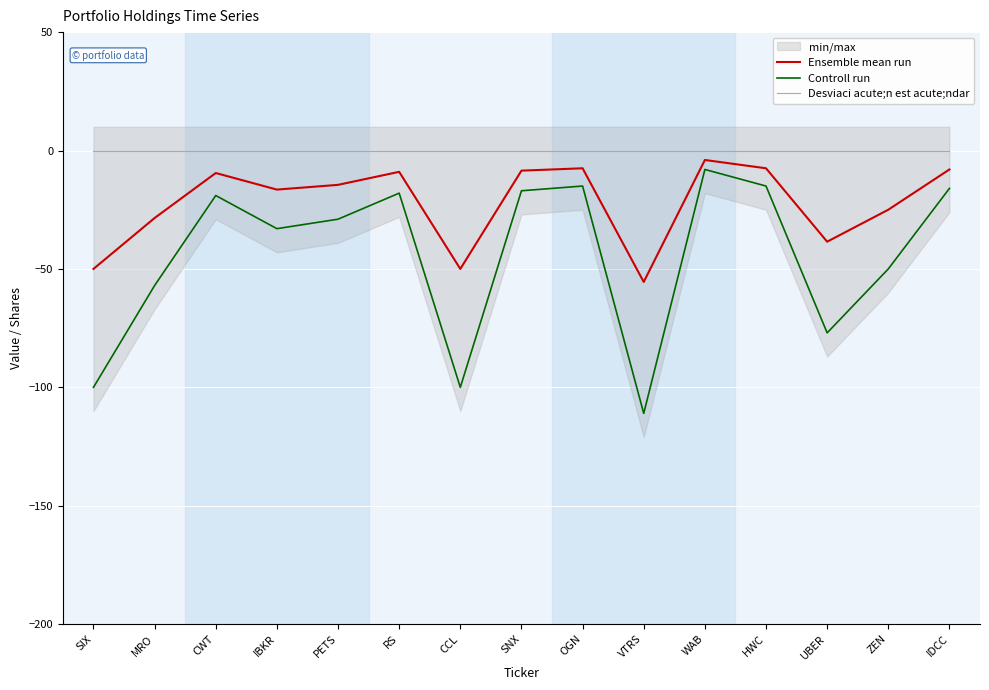

List the series in order of their overall mean, lowest first.

Controll run, Ensemble mean run, Desviaci acute;n est acute;ndar